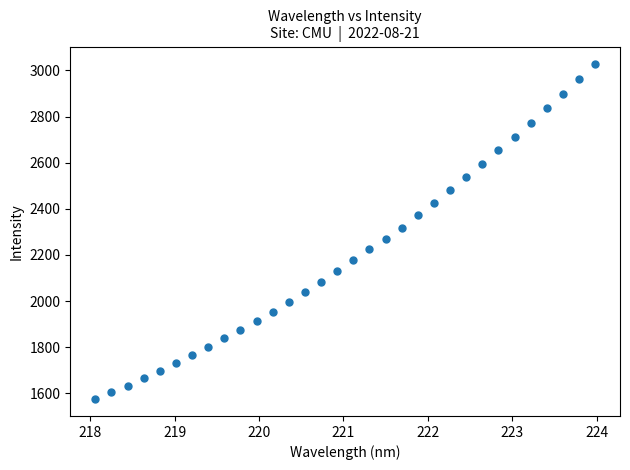

What is the range of Y values (max minus min)?

1454.9